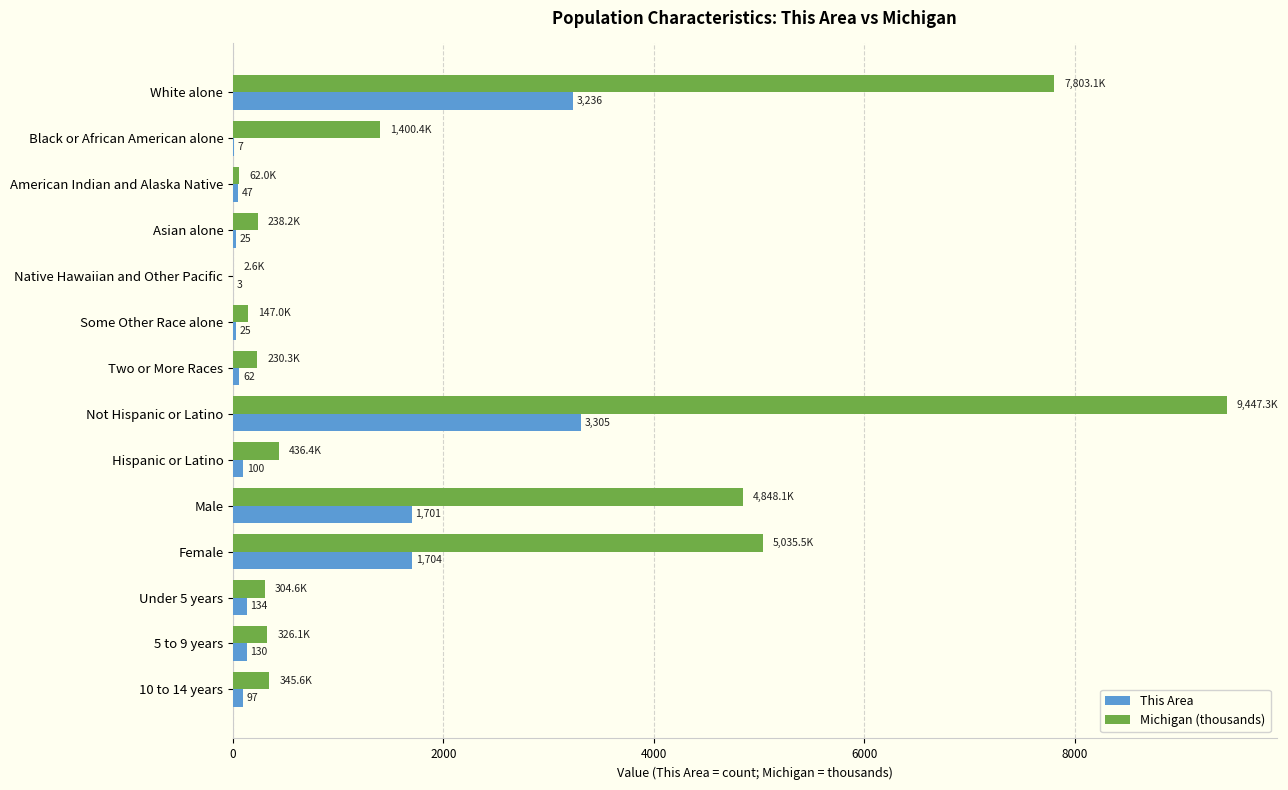

How many distinct data groups are displayed?

2